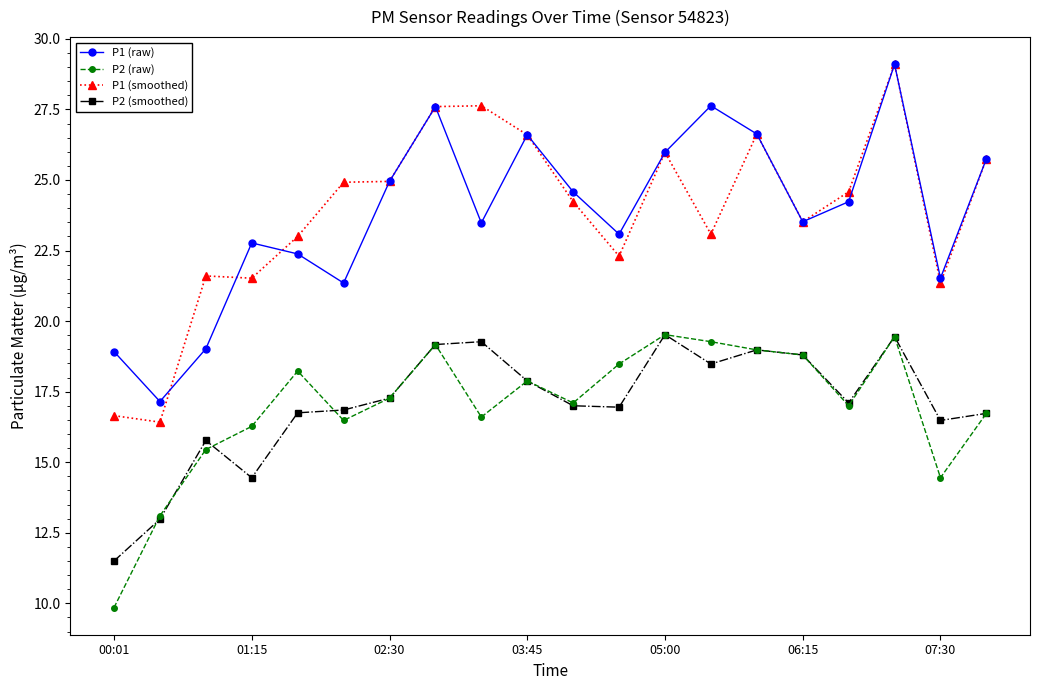

True or false: P2 (smoothed) and P1 (smoothed) cross at least once.

False